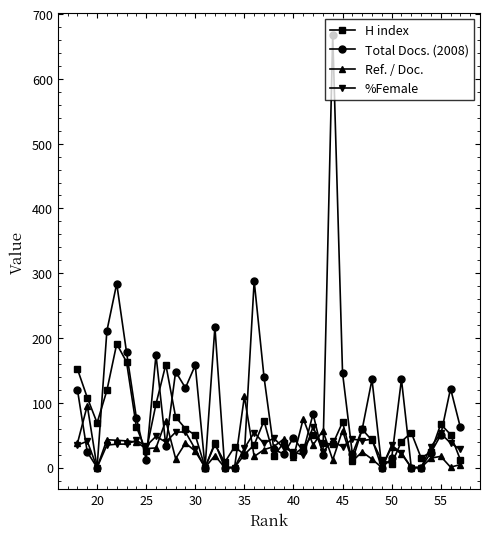

What are all the series names shown in the legend?

H index, Total Docs. (2008), Ref. / Doc., %Female